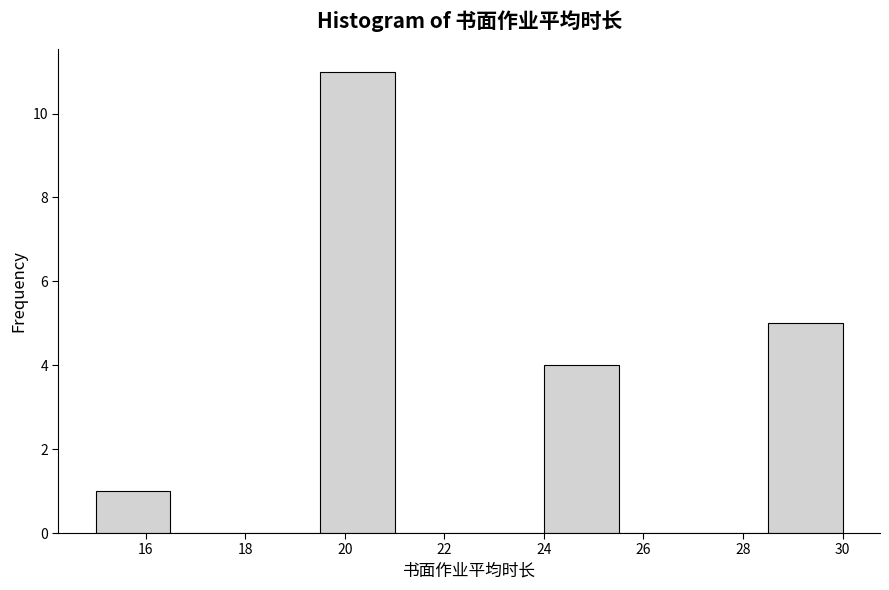

Reading left to right, transcribe this chart: for each bar, give the range it covers on the x-axis and its height. Neither the bar edges nor the heights are printed on the chart, so give them approximately, as read against the axes.

15.0 to 16.5: 1
16.5 to 18.0: 0
18.0 to 19.5: 0
19.5 to 21.0: 11
21.0 to 22.5: 0
22.5 to 24.0: 0
24.0 to 25.5: 4
25.5 to 27.0: 0
27.0 to 28.5: 0
28.5 to 30.0: 5